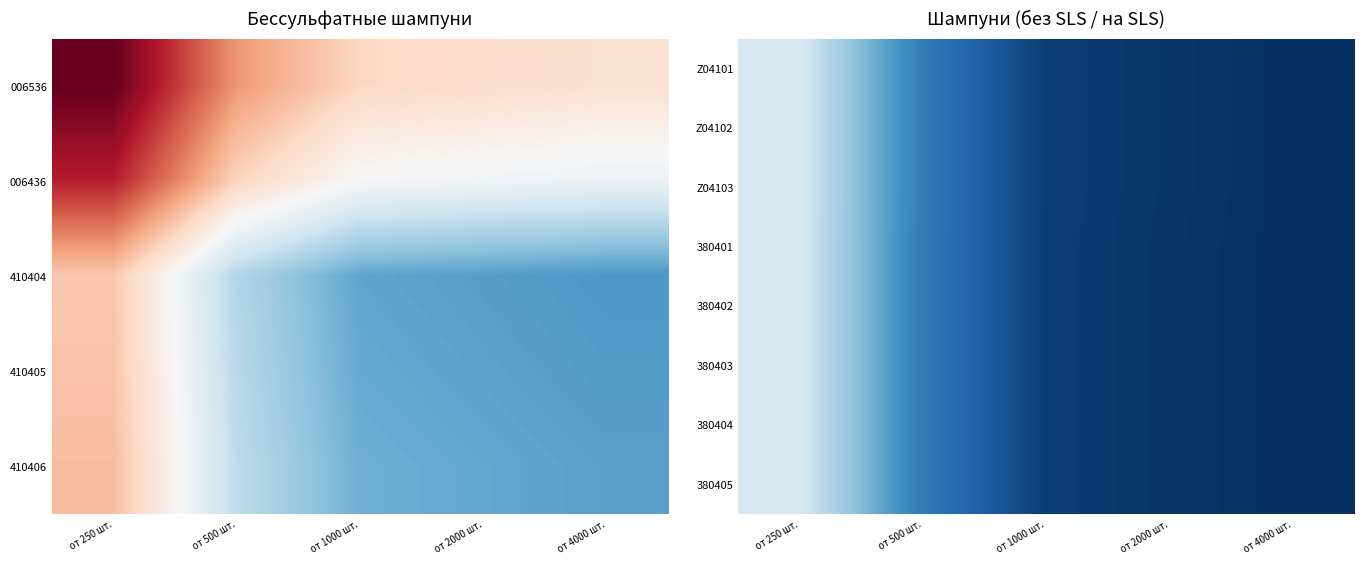

What is the difference between the highest and lowest values at от 2000 шт.?

0.2